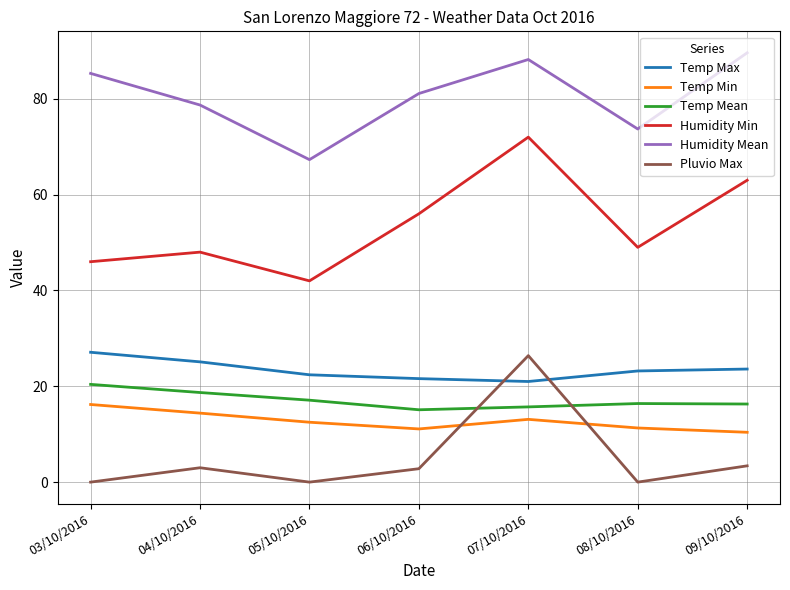

True or false: Temp Max and Temp Min cross at least once.

False